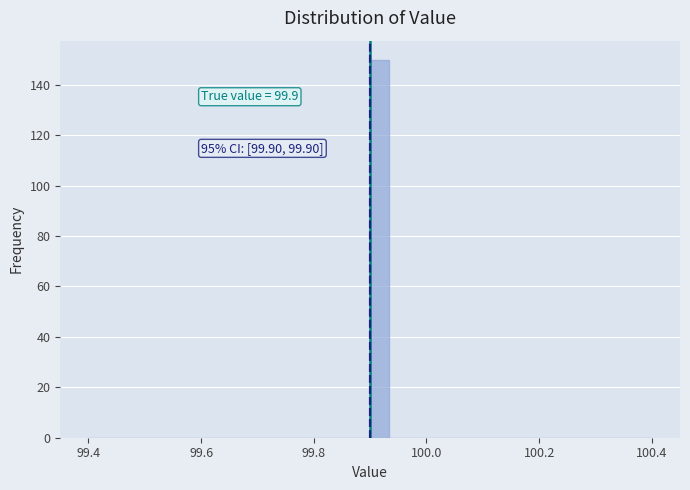

Read against the x-axis, roughly where is the centre of the tallest bar?

99.92